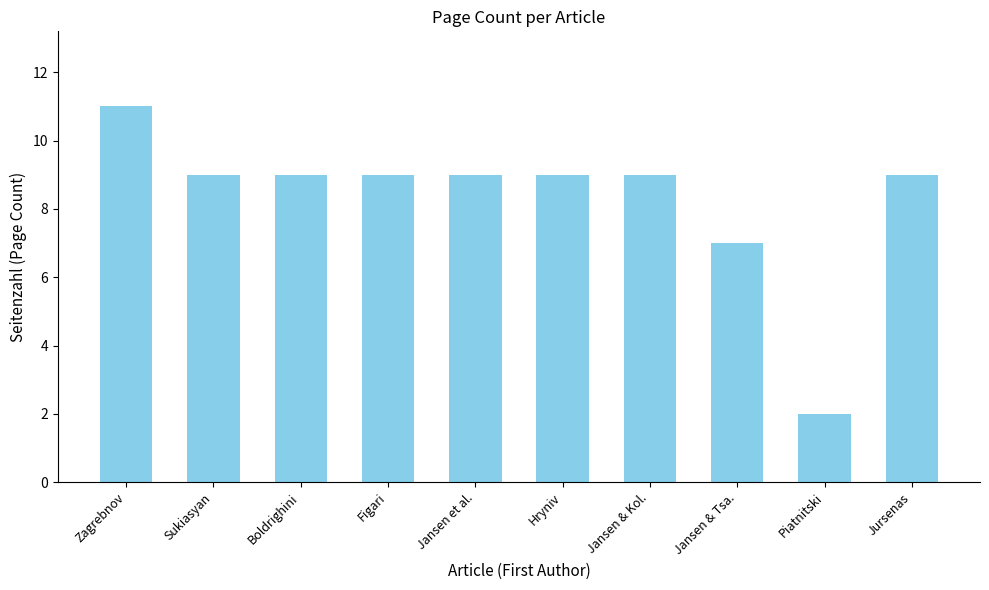

At which label is the value closest to 6?

Jansen & Tsa.